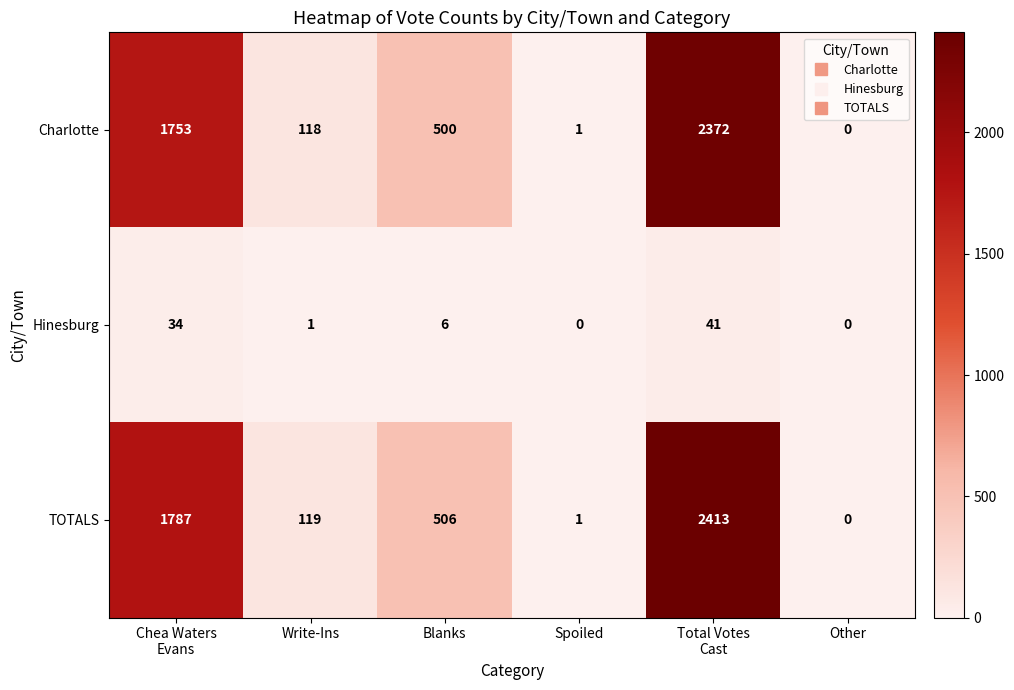

True or false: TOTALS has a value of -729 at Other.

False